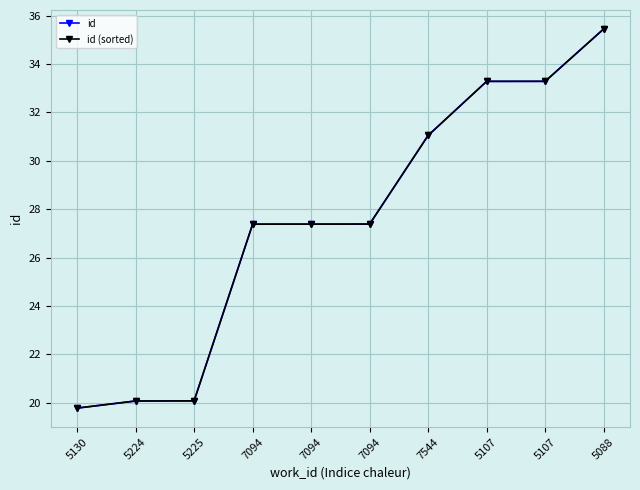

What is the average value of the id (sorted) series?

27.5